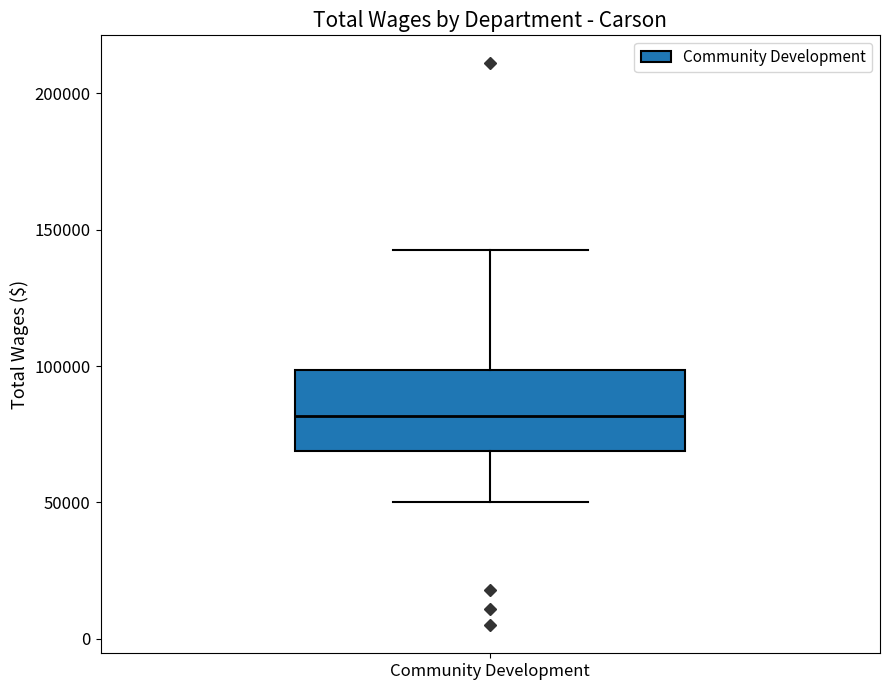

Transcribe this box plot: give where the median line is, the range the box spans, and where the two whiskers end, as read against the y-axis. The values are not printed on the chart, so give them approximately, as read against the axis.

median 80000, box 70000 to 100000, whiskers 50000 to 145000